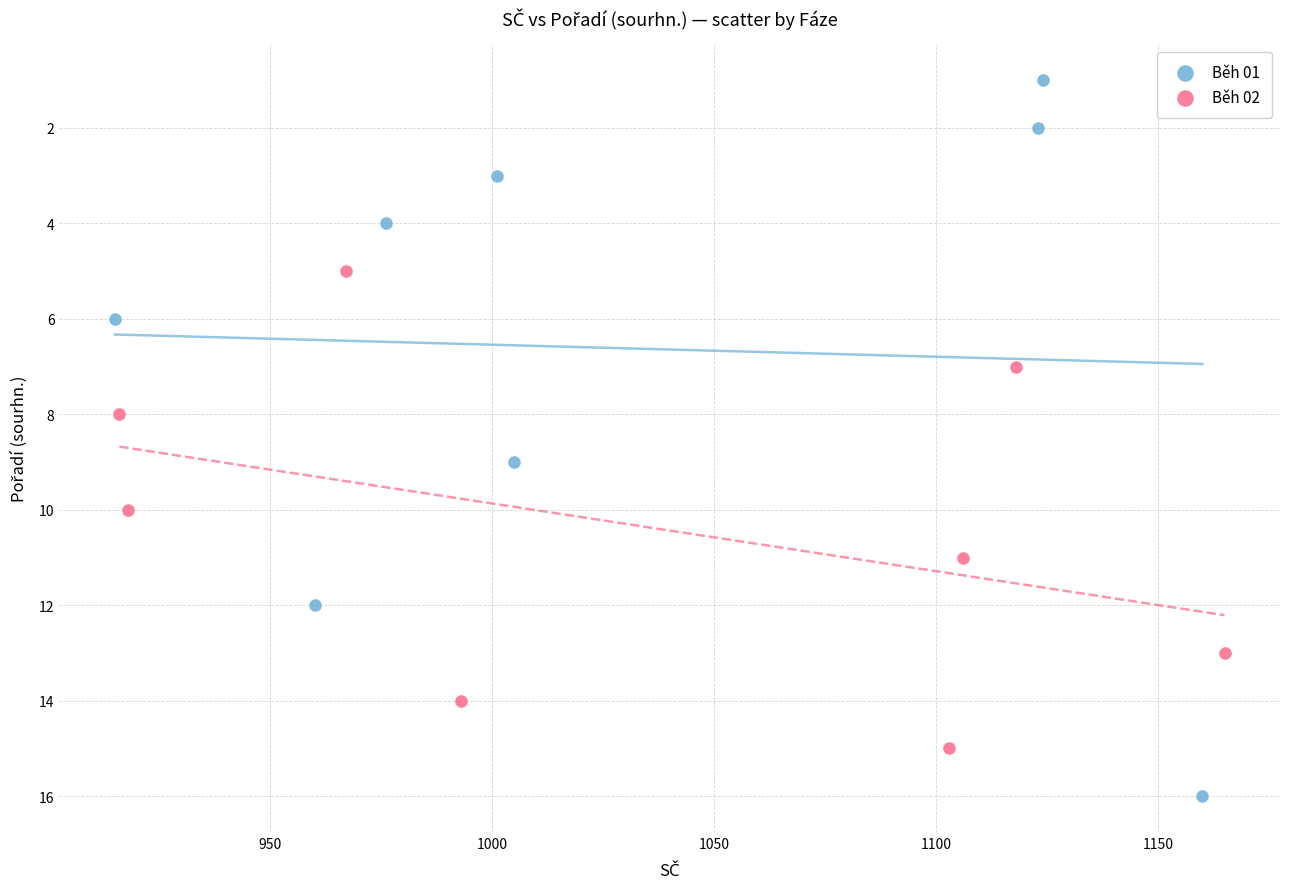

Which series has the widest spread of Y values?

Běh 01